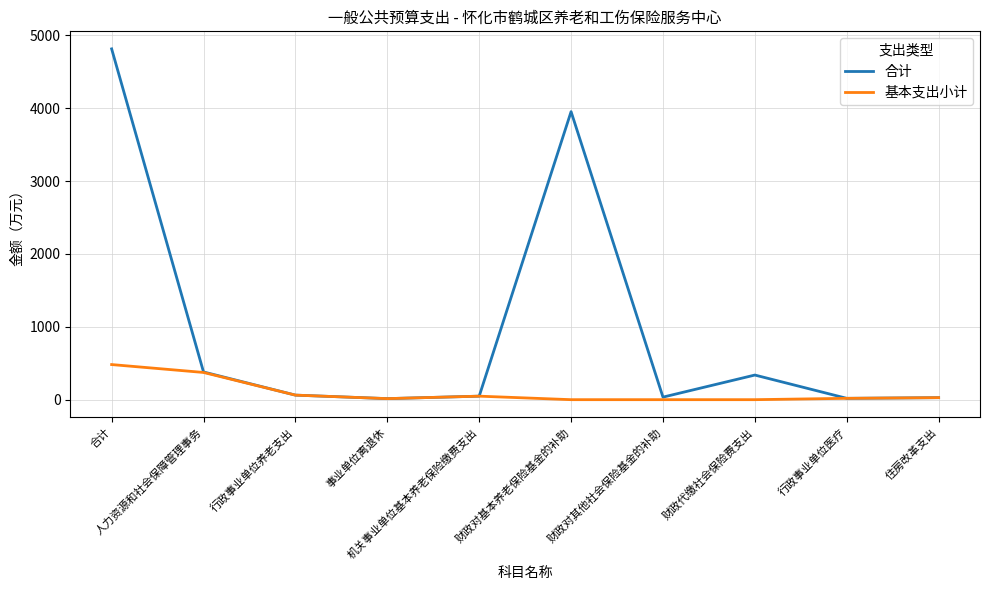

What is the maximum value for 基本支出小计?

481.9